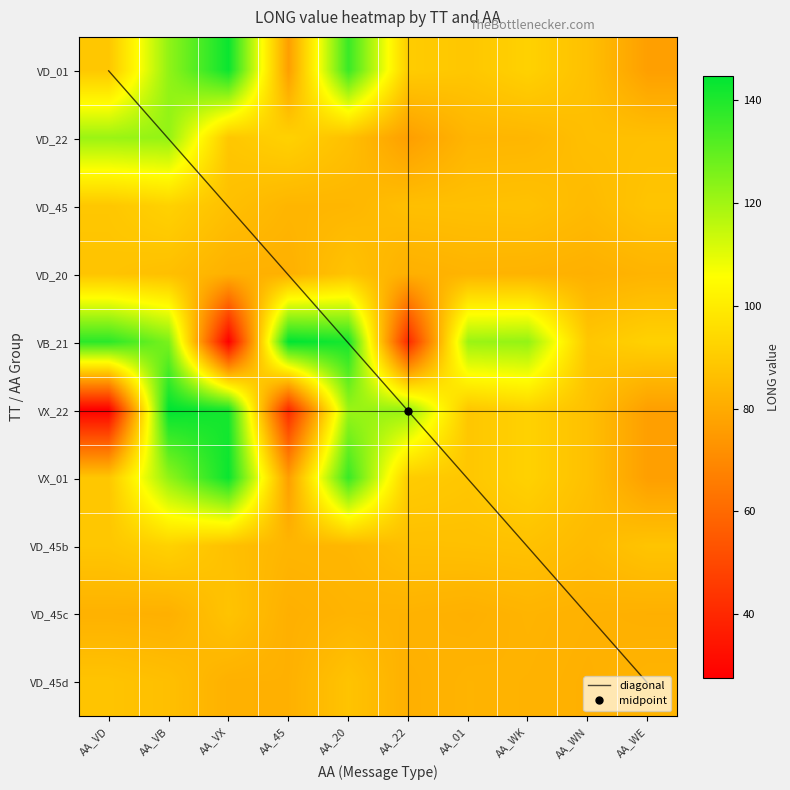

Count the number of categories in the chart.

10